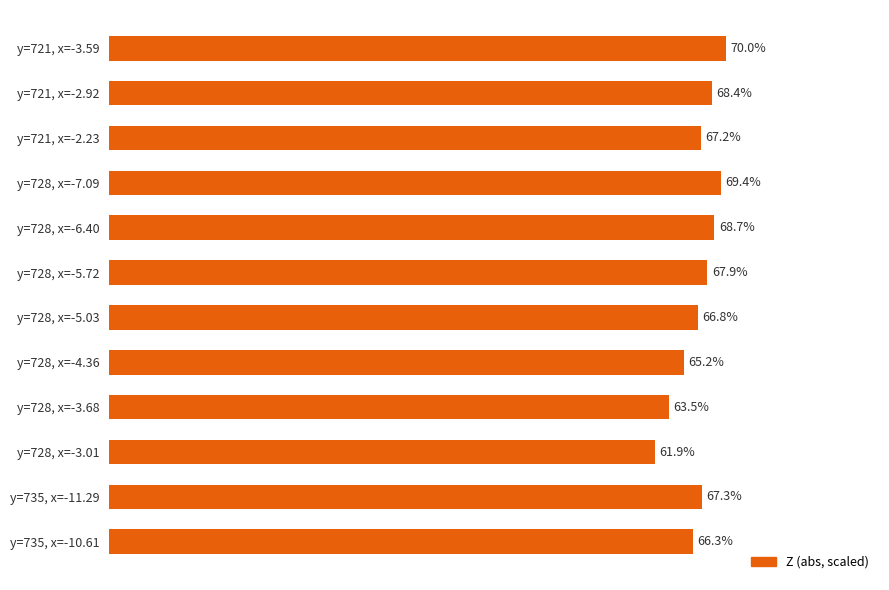

Between y=728, x=-7.09 and y=728, x=-5.72, which is larger?

y=728, x=-7.09